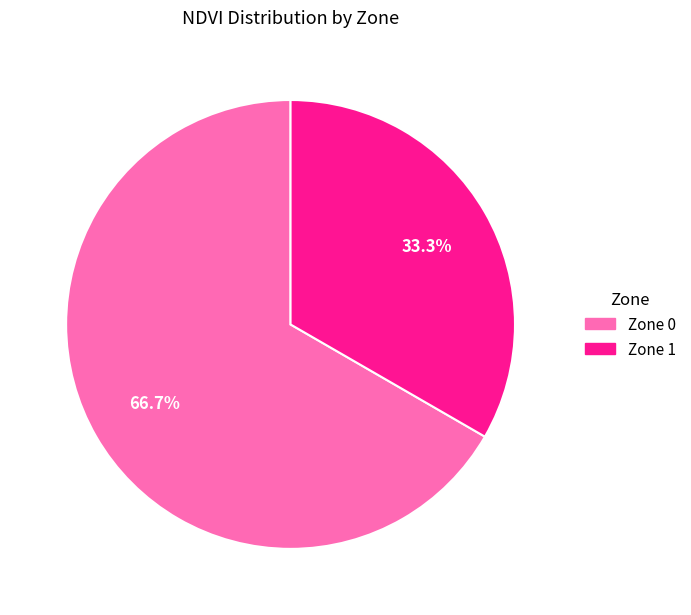

Count the number of slices in the pie.

2